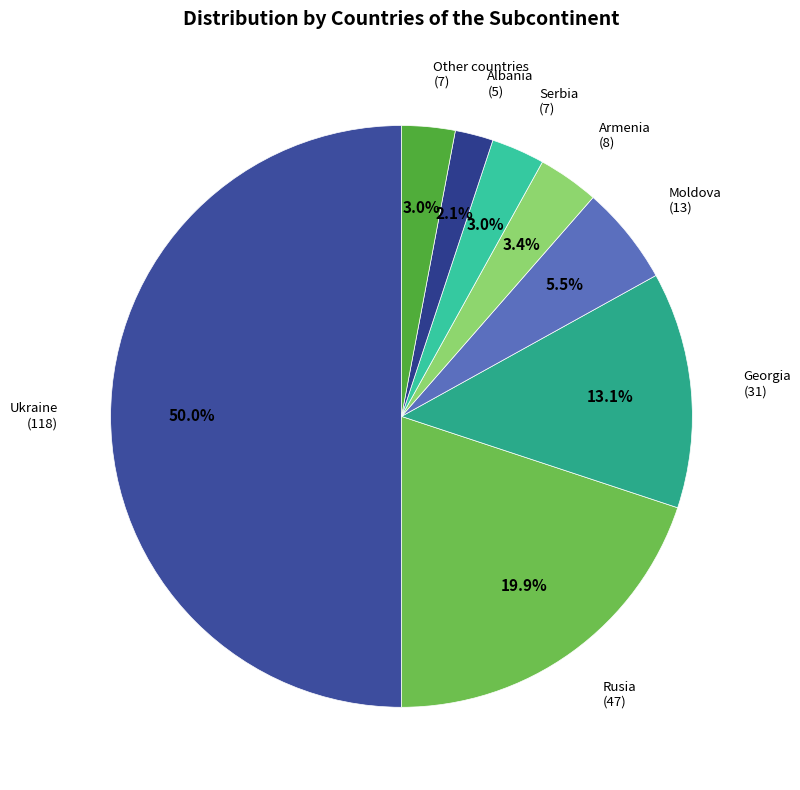

Does Albania represent more than half of the total?

No